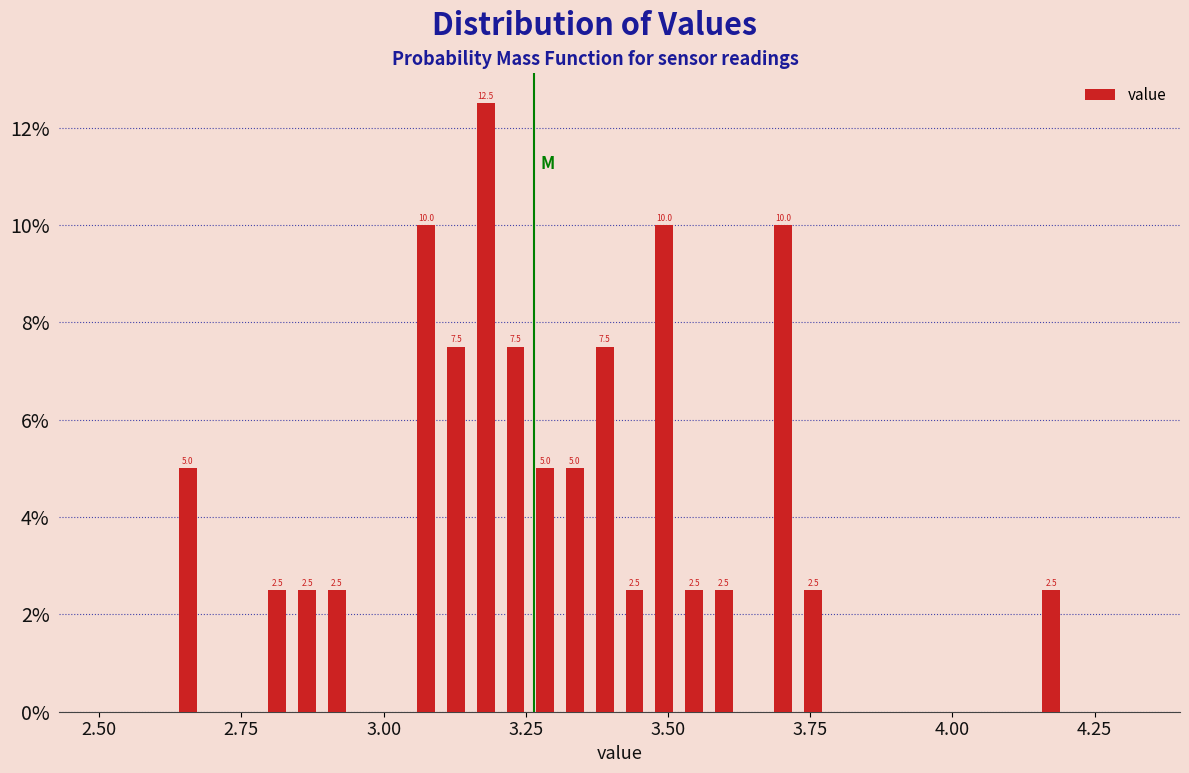

Read against the x-axis, roughly where is the centre of the tallest bar?

3.20